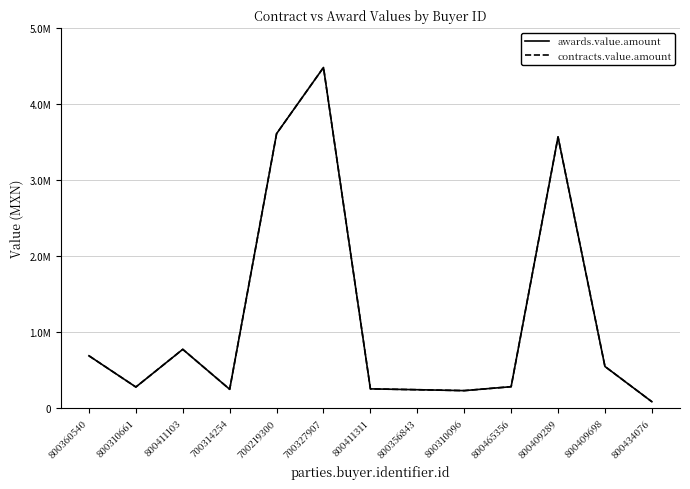

True or false: awards.value.amount and contracts.value.amount intersect in this chart.

False